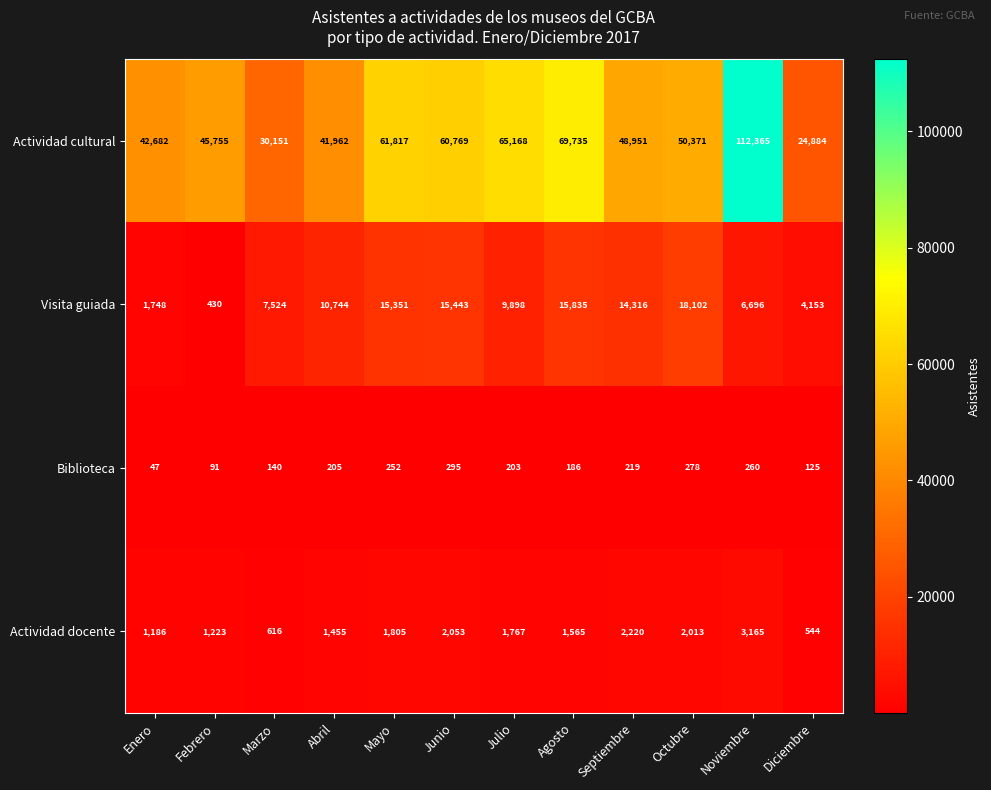

Which category has the highest value in the Actividad cultural series?

Noviembre